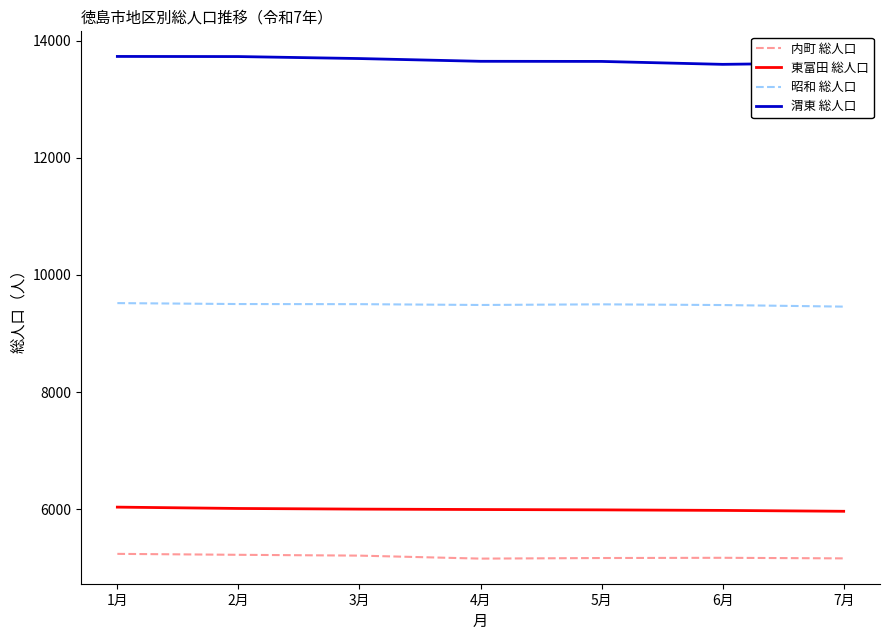

What is the total value across all series at 2月?

34466